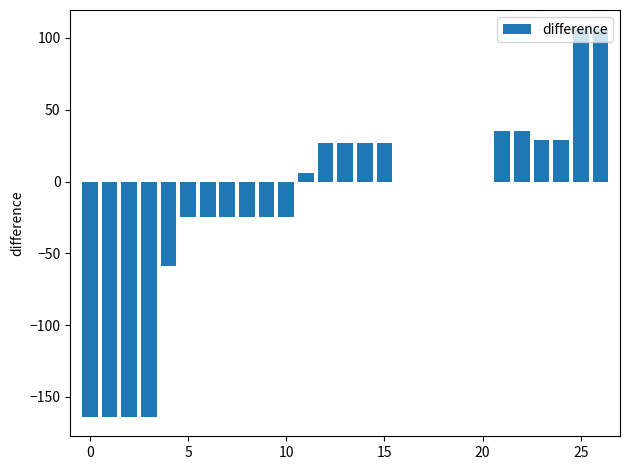

Reading left to right, what are all the values shown in this chart?

-164	-164	-164	-164	-59	-25	-25	-25	-25	-25	-25	6	27	27	27	27	0	0	0	0	0	35	35	29	29	106	106